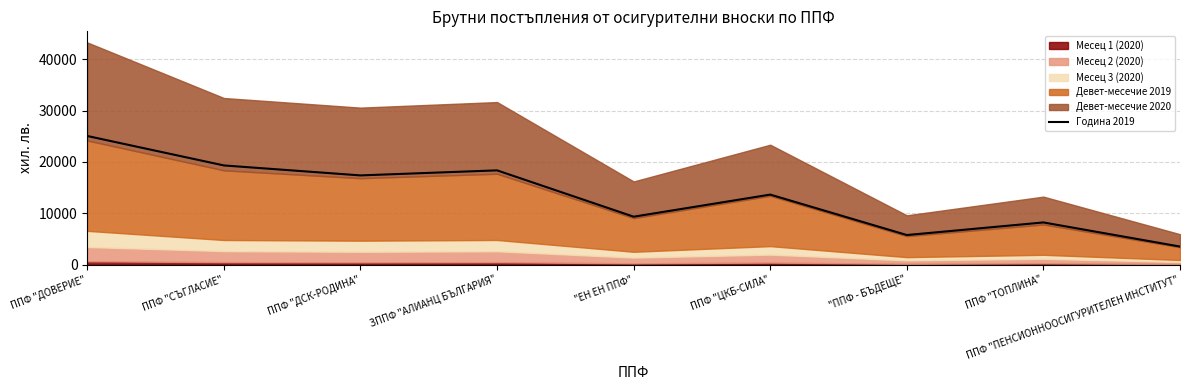

Does the chart have visible grid lines?

Yes